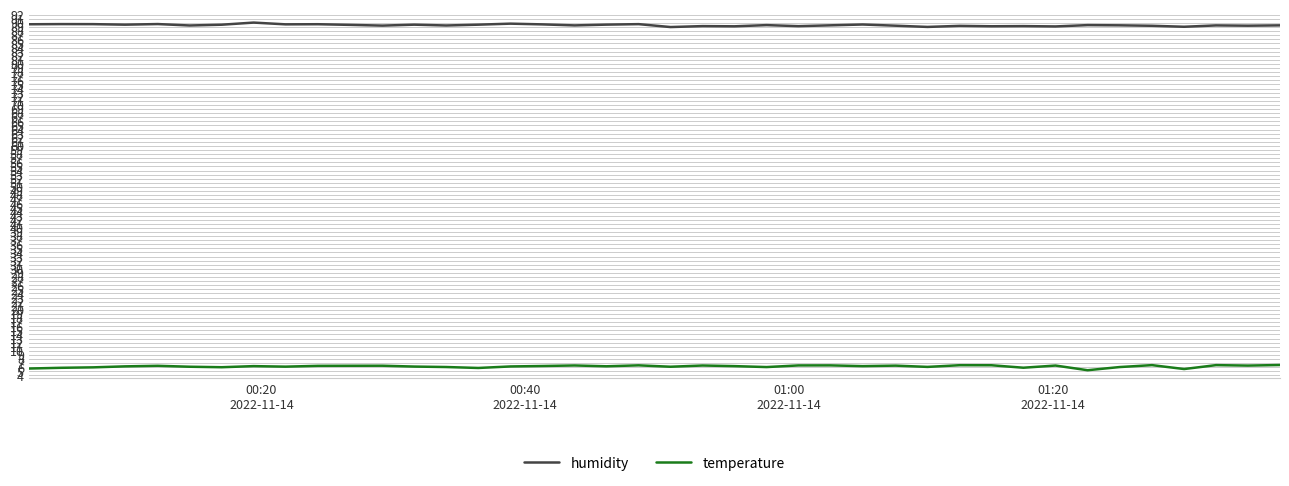

True or false: temperature and humidity intersect in this chart.

False